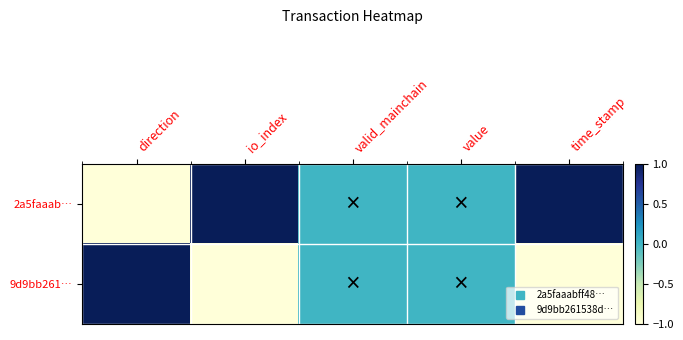

Which series changed the most between io_index and time_stamp?

2a5faaab…